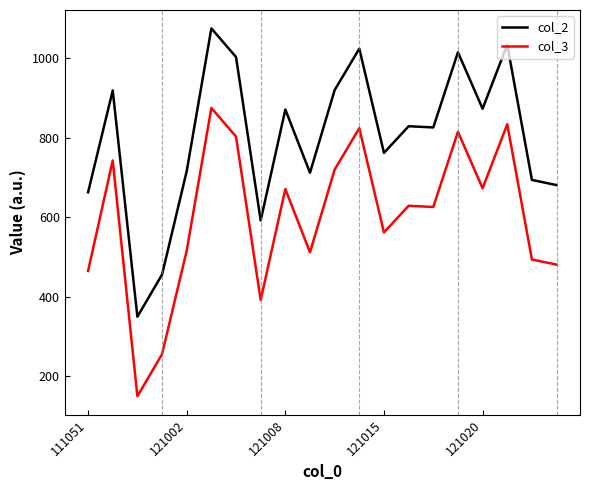

Which series has the largest total across all categories?

col_2